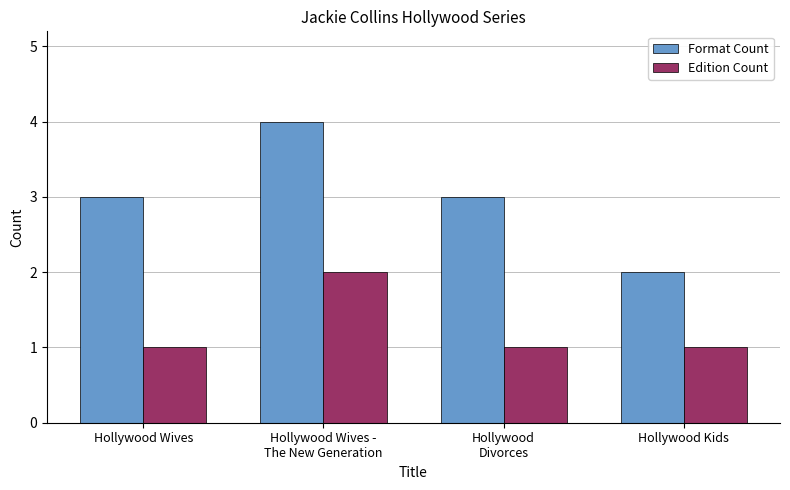

Reading left to right, what are all the values shown in this chart?

Format Count: 3	4	3	2
Edition Count: 1	2	1	1